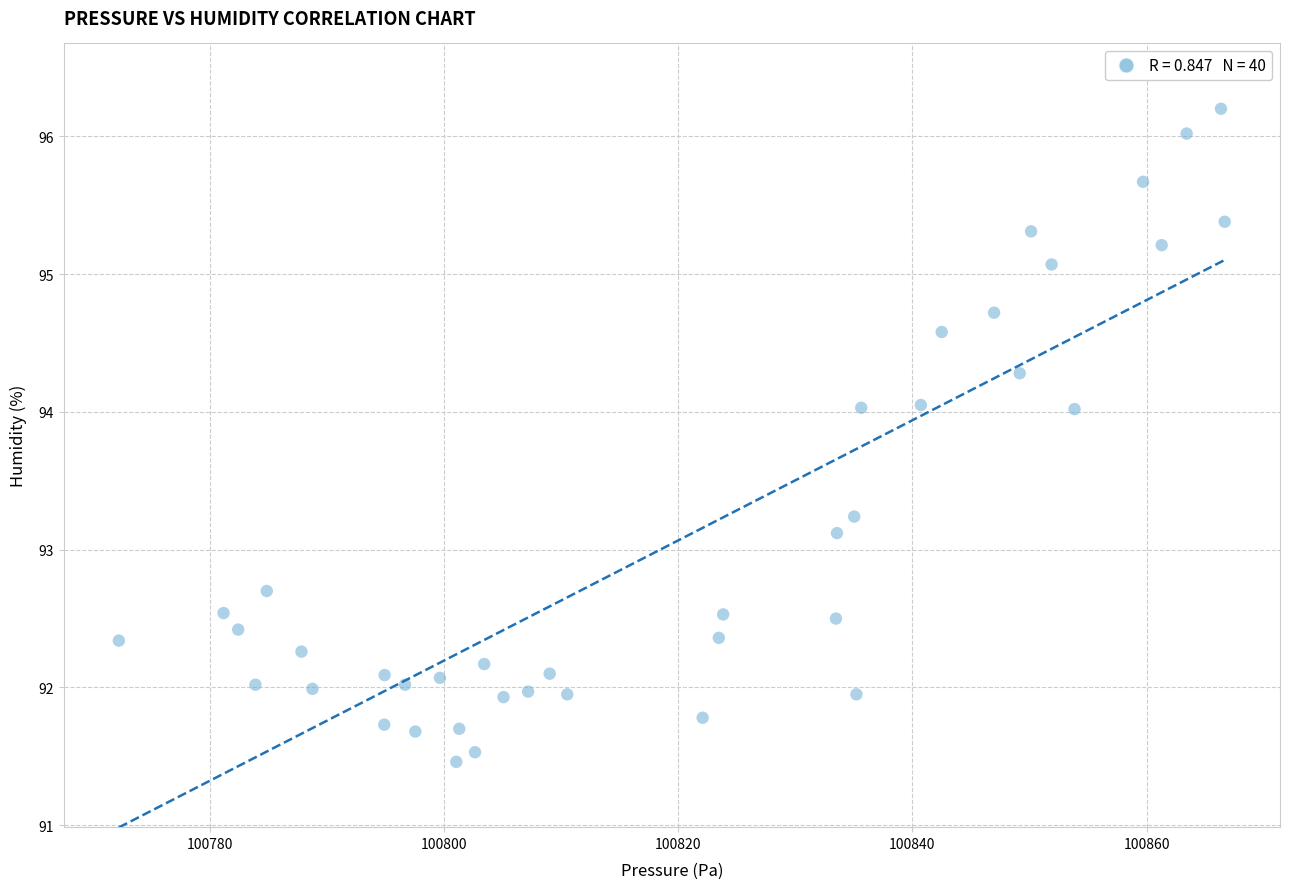

What is the range of Y values (max minus min)?

4.7